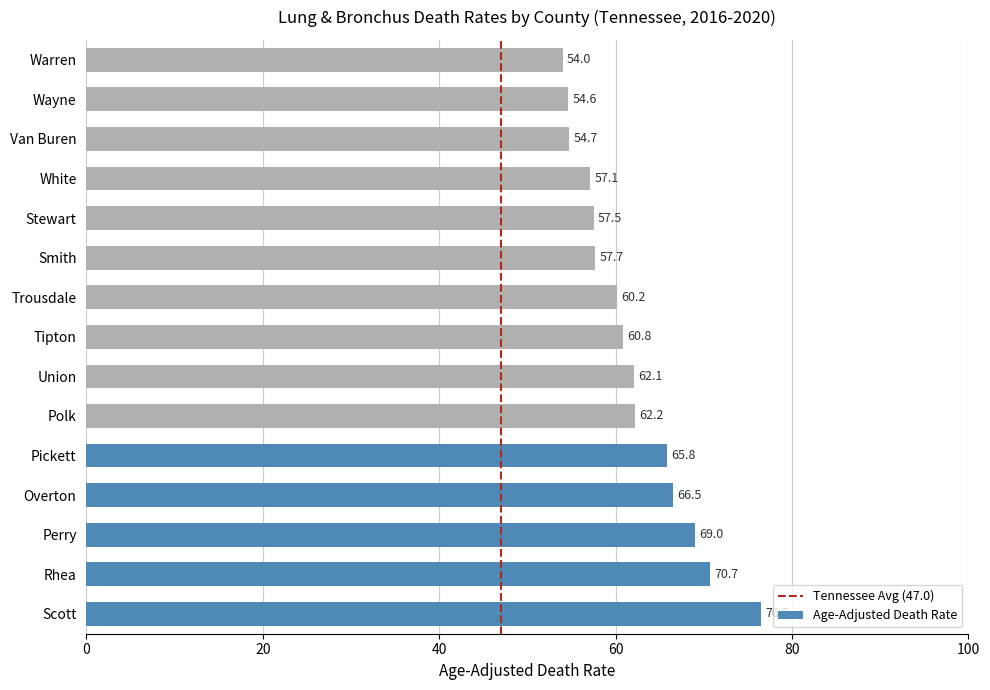

The value at White is 97.7. True or false?

False